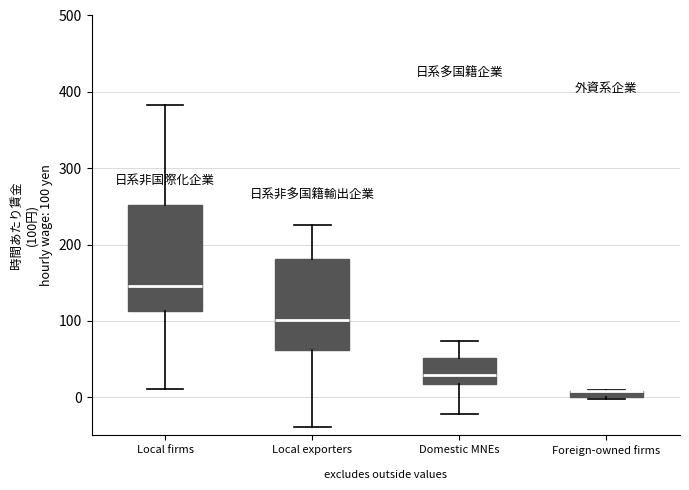

Which box is the tallest, from its lower edge to its upper edge?

Local firms